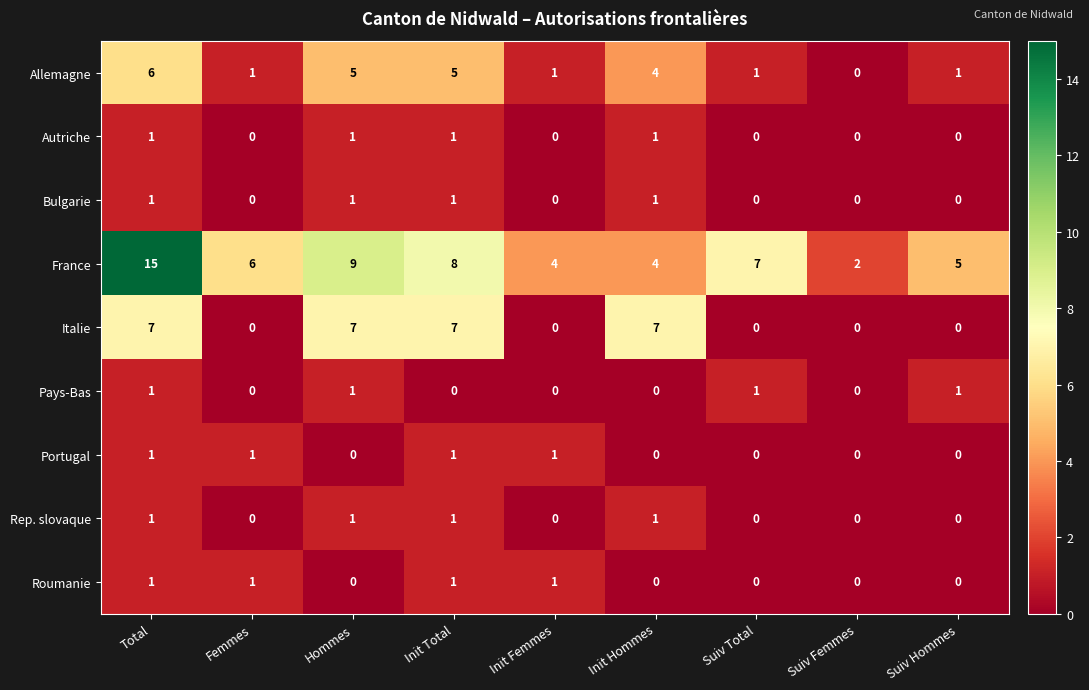

At which category is the sum across all series the highest?

Total